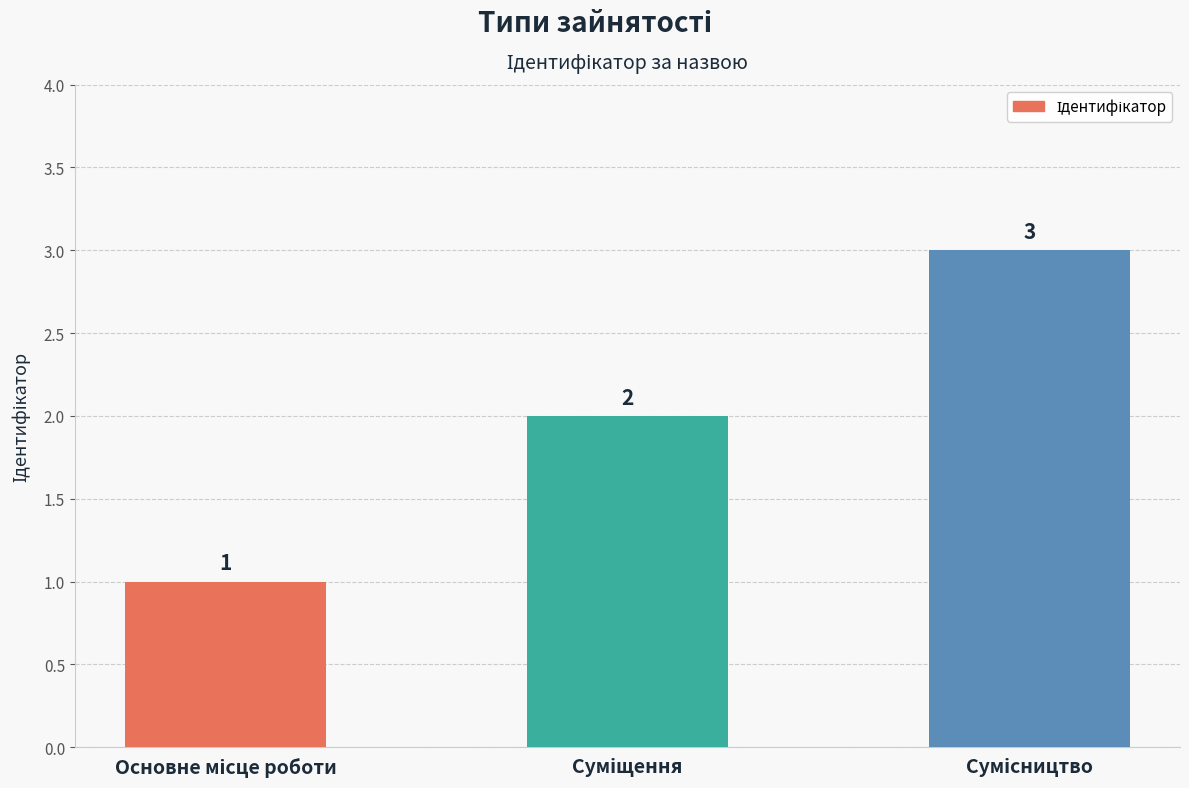

What is the value of the 2nd bar from the left?

2